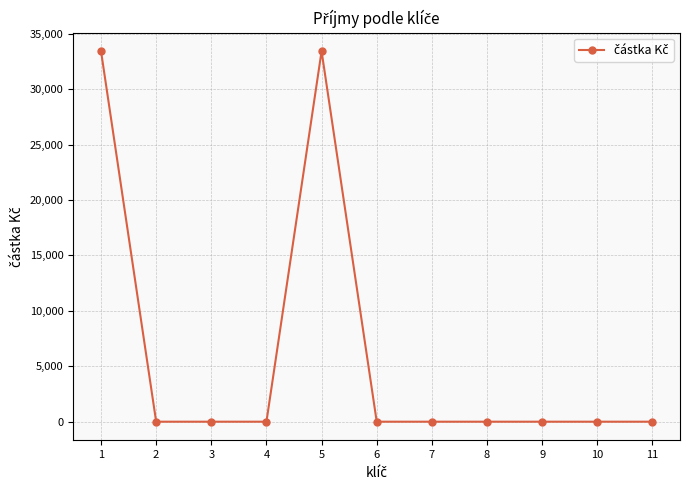

How many data points are above 0?

2